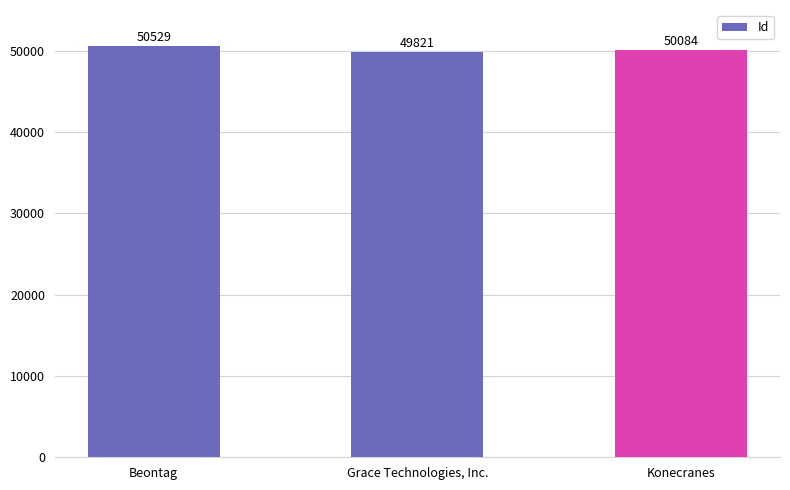

What is the ratio of the value at Konecranes to the value at Grace Technologies, Inc.?

1.0